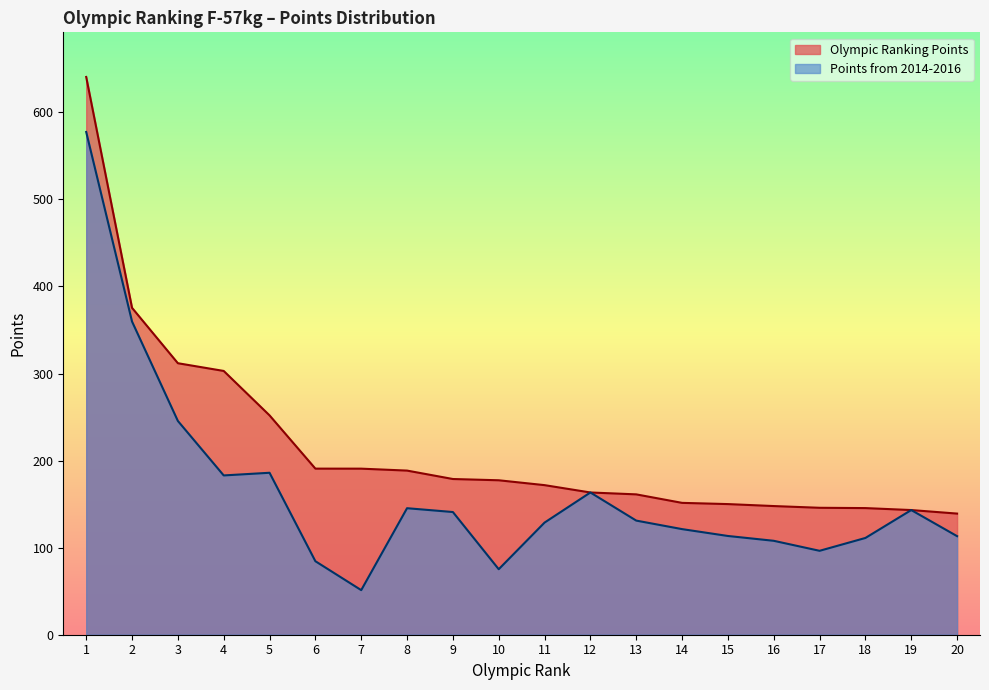

Which category has the highest value in the Olympic Ranking Points series?

1